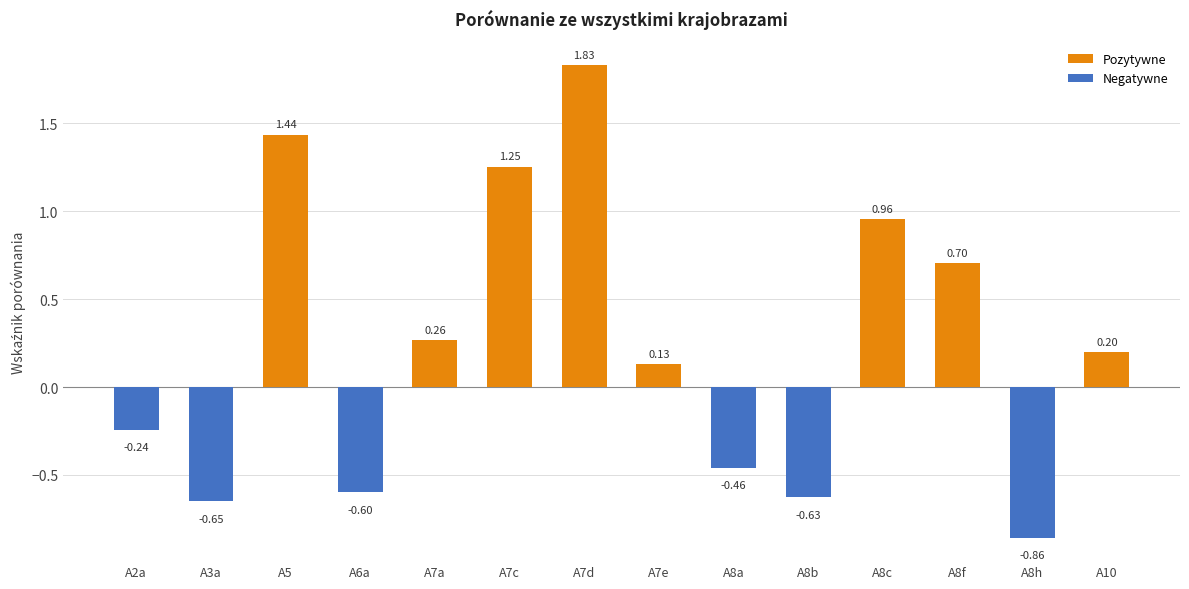

Where does the data first go above 0?

A5